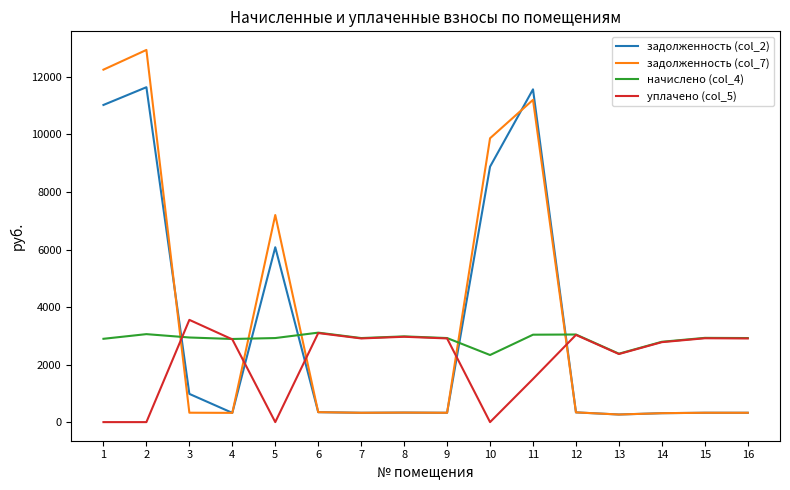

What is the difference between the maximum and minimum values in the уплачено (col_5) series?

3554.8